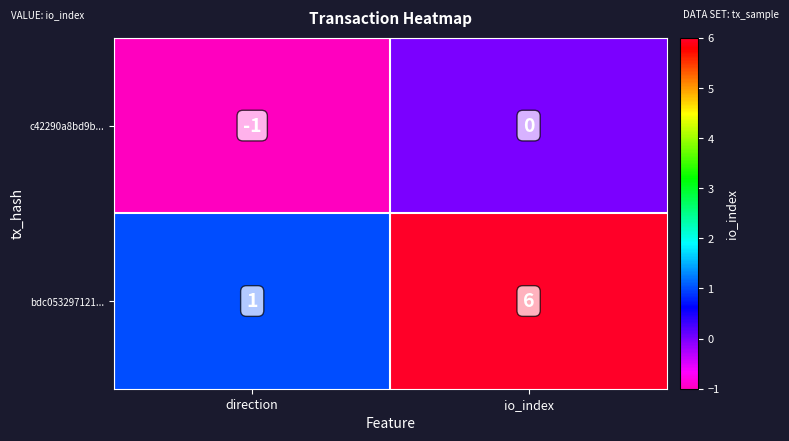

The value of bdc053297121... at io_index is 6. True or false?

True